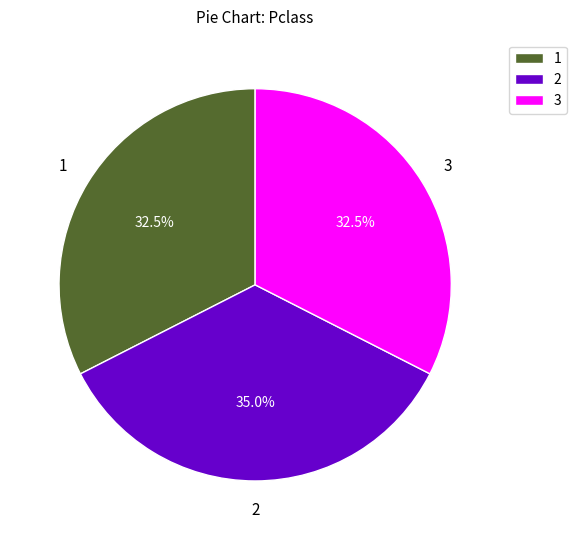

Does 3 account for over 50% of the chart?

No